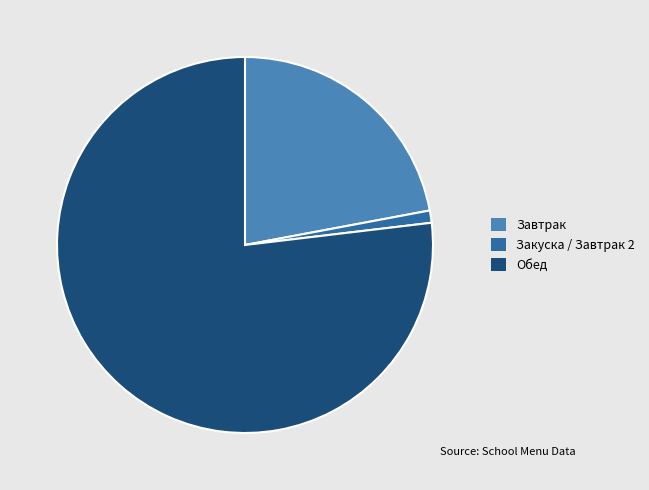

Is there any slice that represents more than half of the pie?

Yes